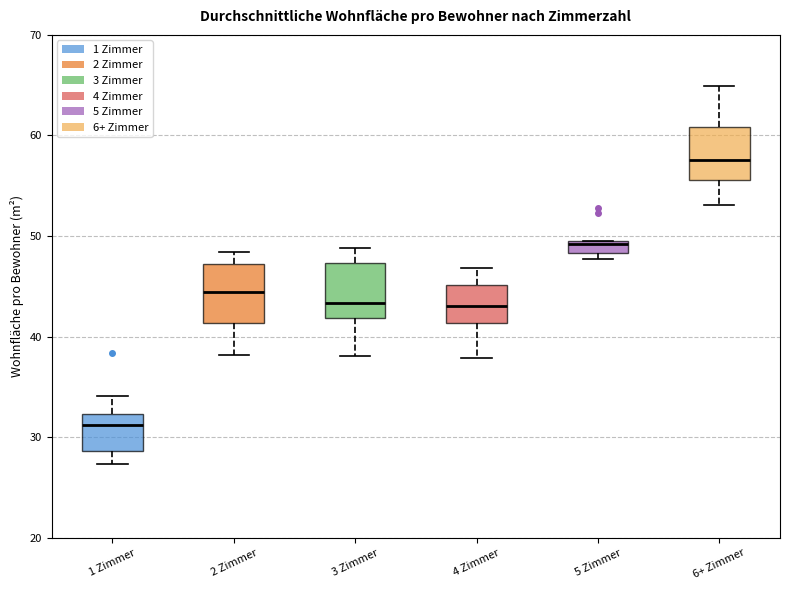

Where does the upper whisker of the box for 2 Zimmer end on the y-axis? The values are not printed on the chart, so give them approximately, as read against the axis.

48